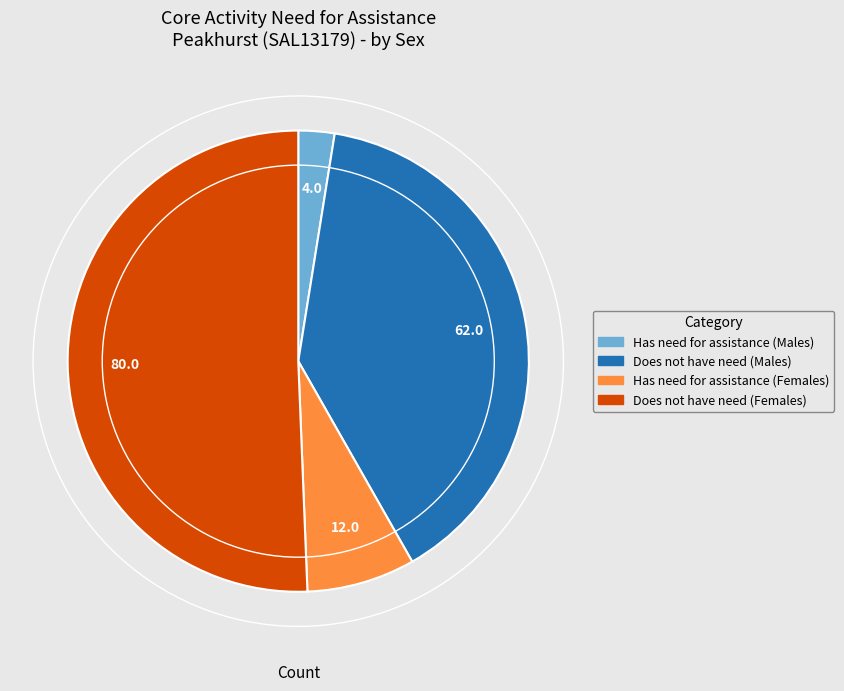

Combined, do Has need for assistance (Males) and Has need for assistance (Females) account for over 50%?

No